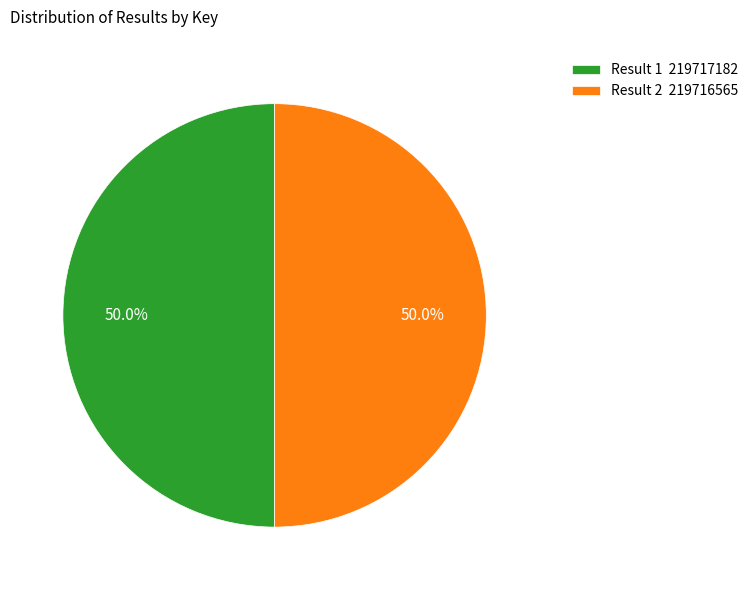

Is the sum of Result 2 219716565 and Result 1 219717182 greater than half?

Yes